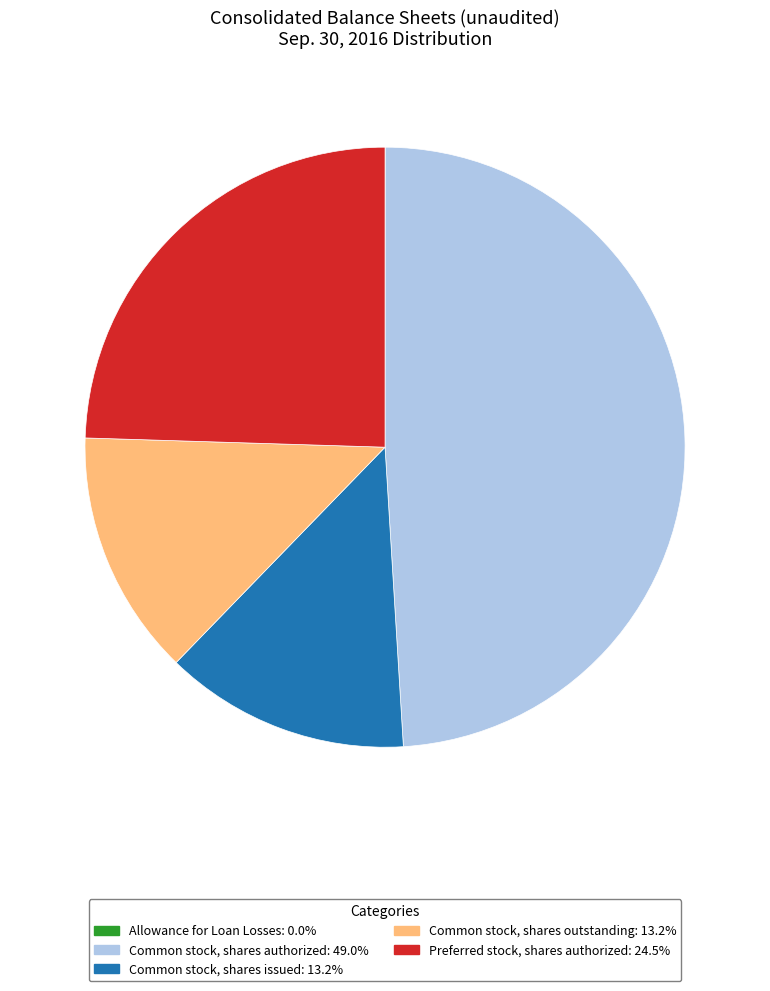

Which slice is the largest?

Common stock, shares authorized